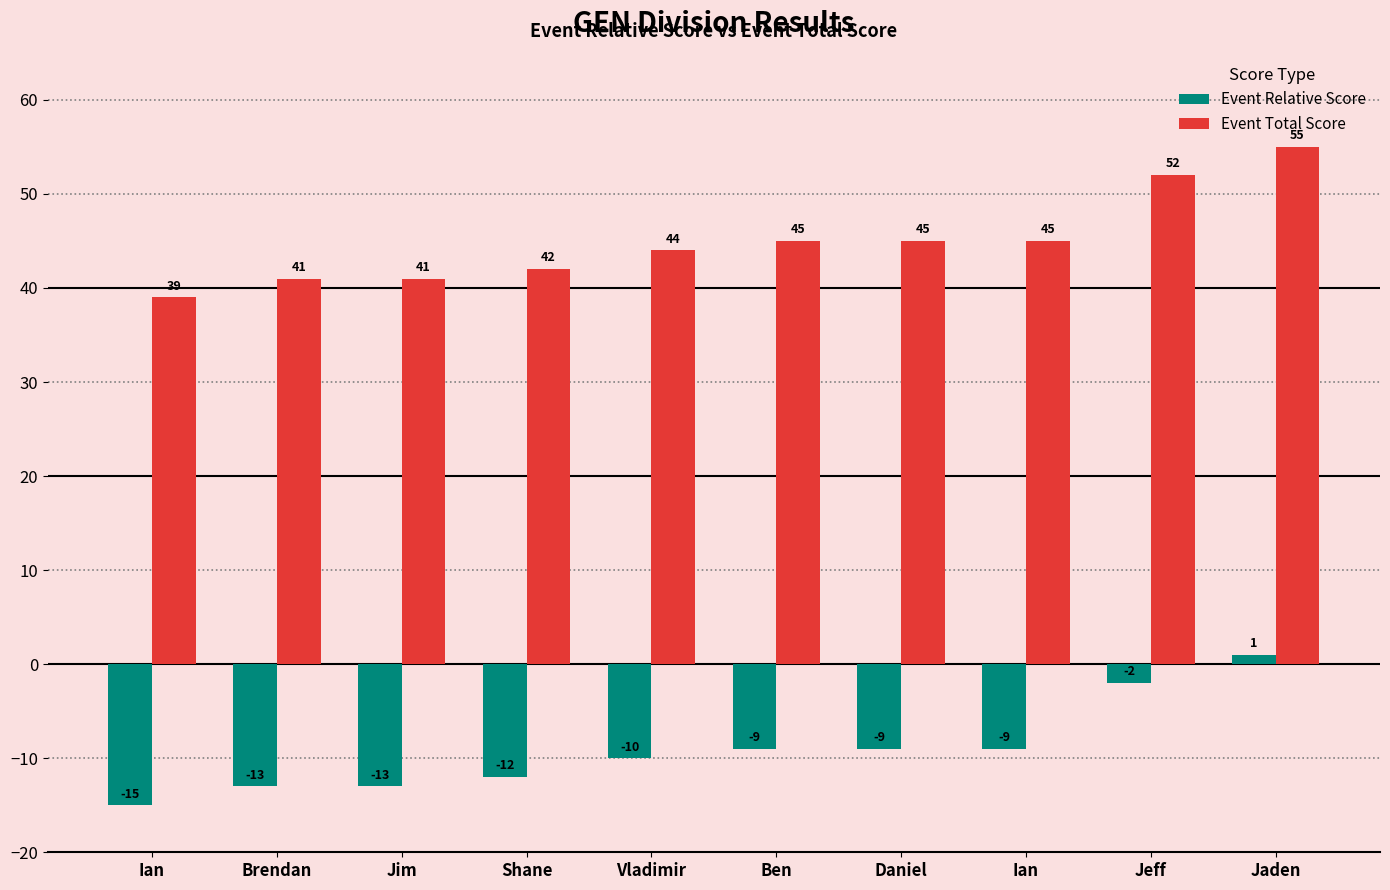

What is the difference between the second highest and minimum values in the Event Total Score series?

13